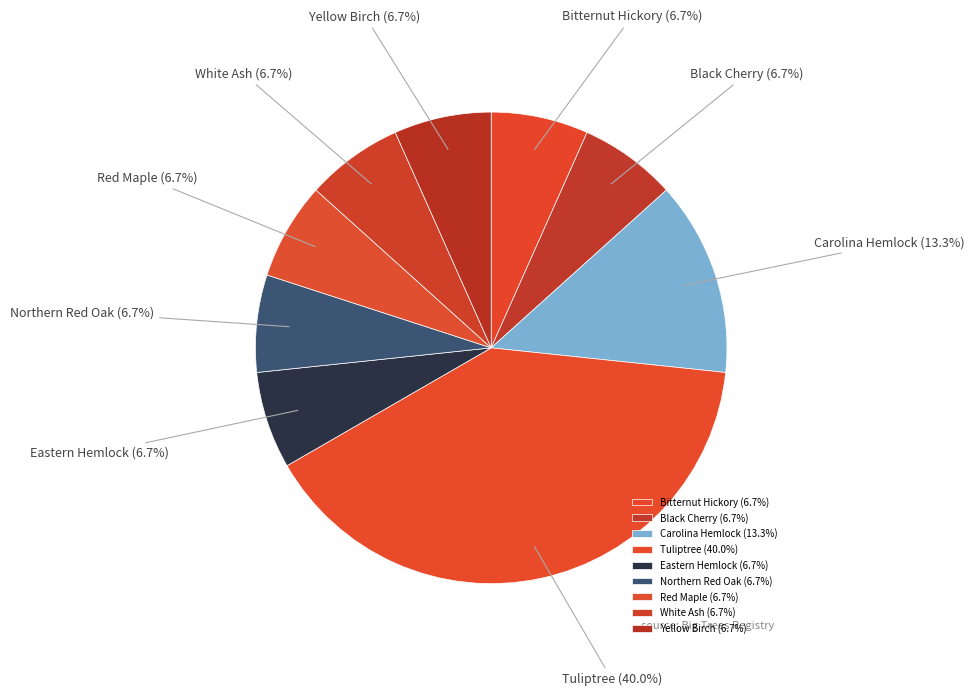

Combined, do White Ash and Yellow Birch account for over 50%?

No